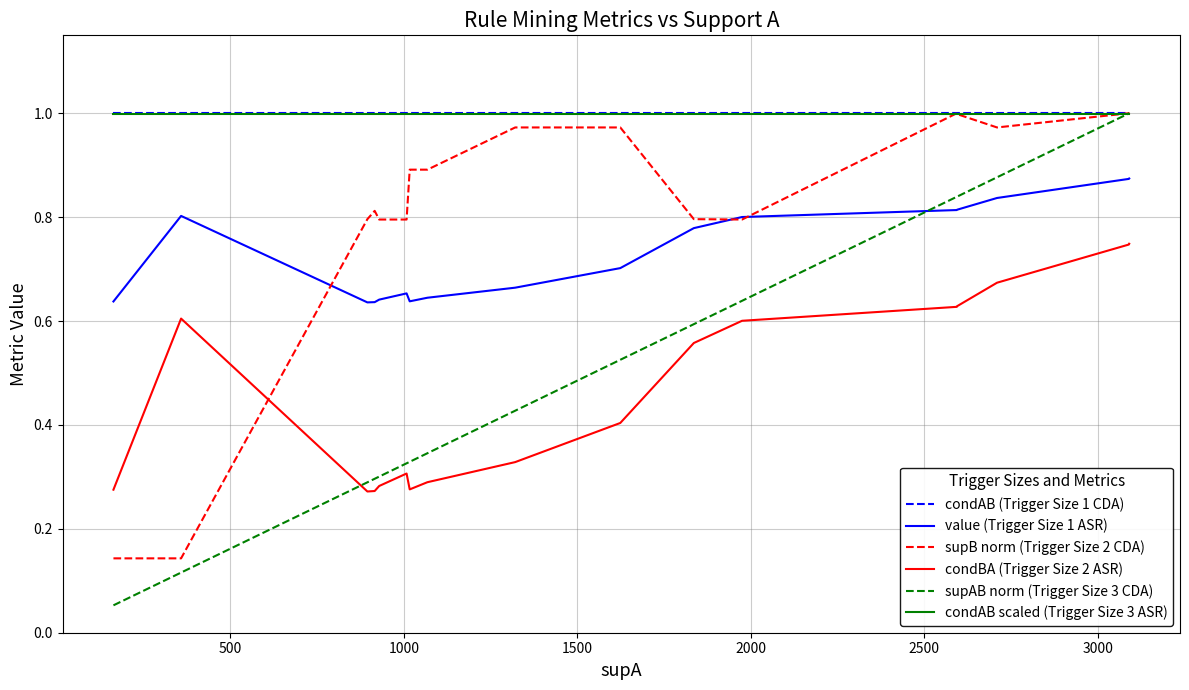

What is the sum of all value (Trigger Size 1 ASR) values?

14.5